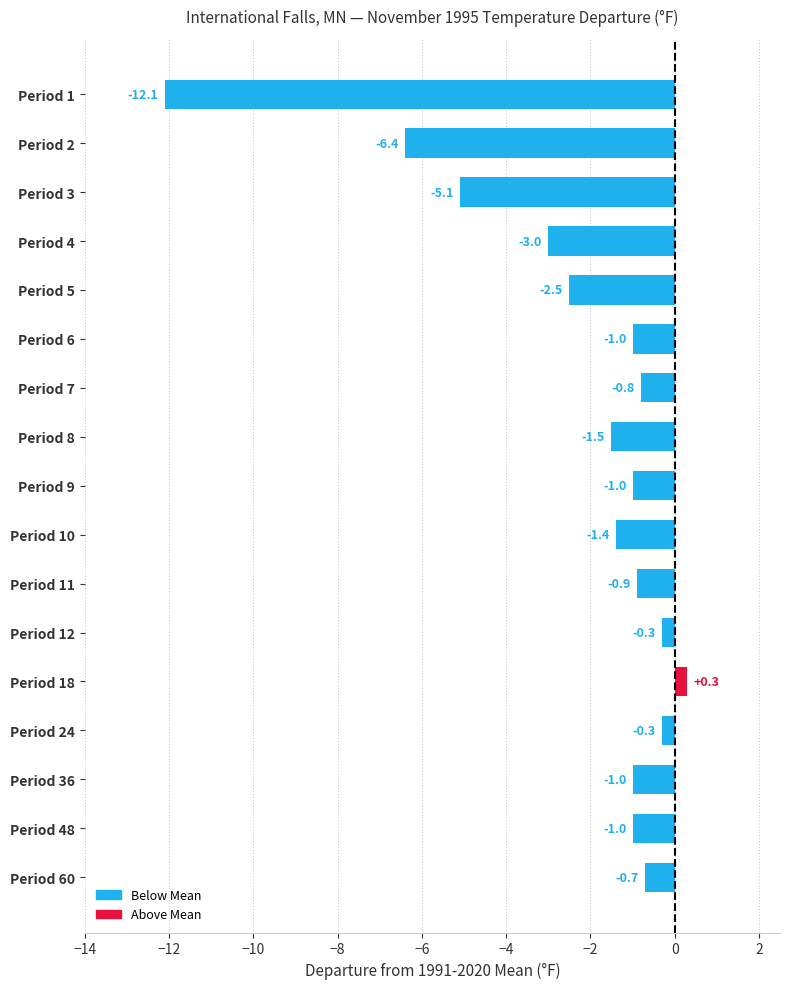

What is the value of the 9th bar from the top?

-1.0